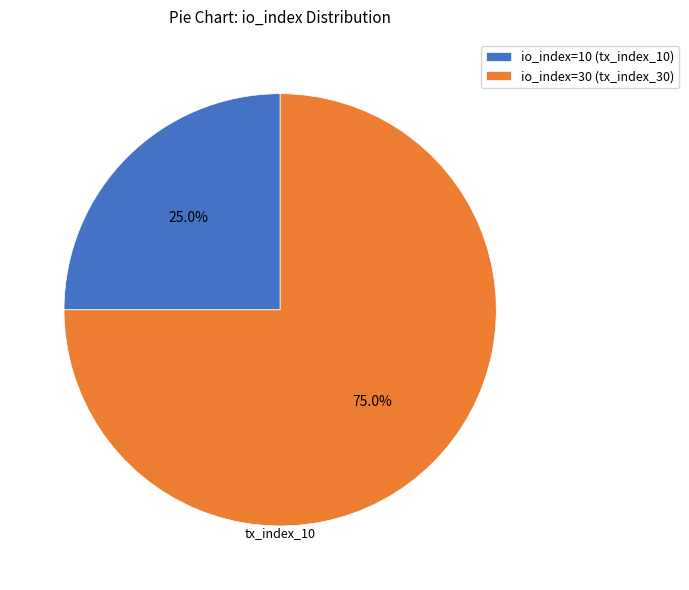

Does io_index=30 (tx_index_30) account for over 50% of the chart?

Yes